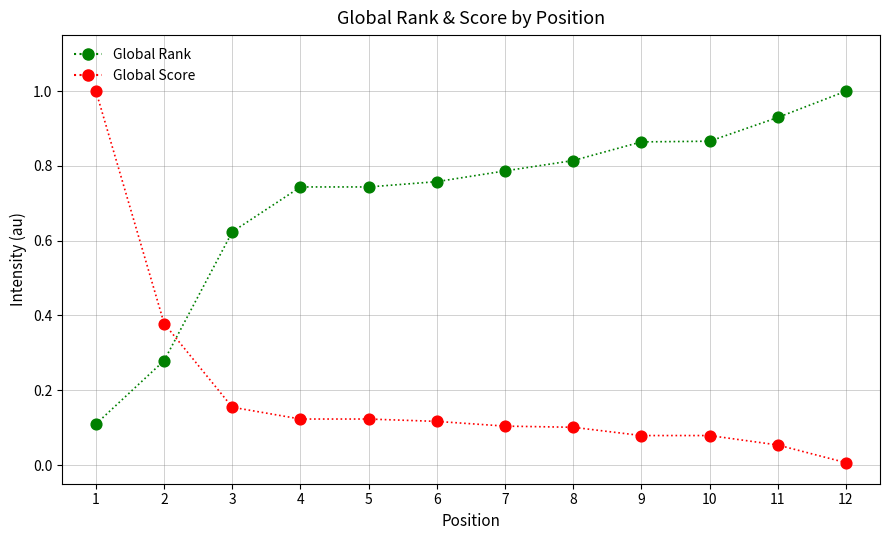

At how many categories does at least one series exceed 0?

12